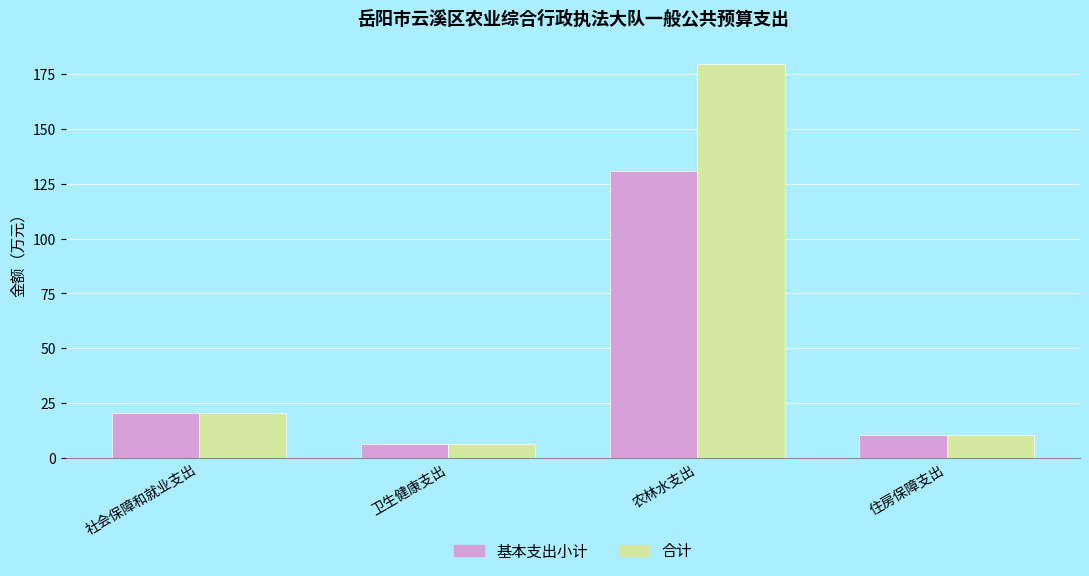

Is it true that 合计 equals 85.2 at 农林水支出?

False